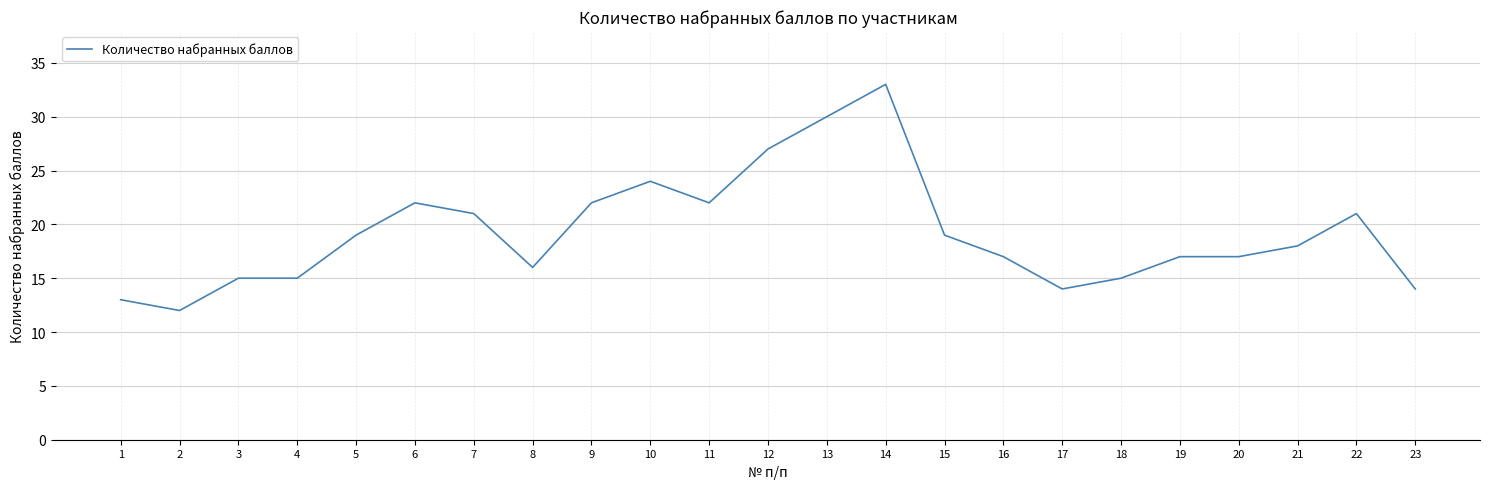

Read the value at 9, to the nearest 5.

20